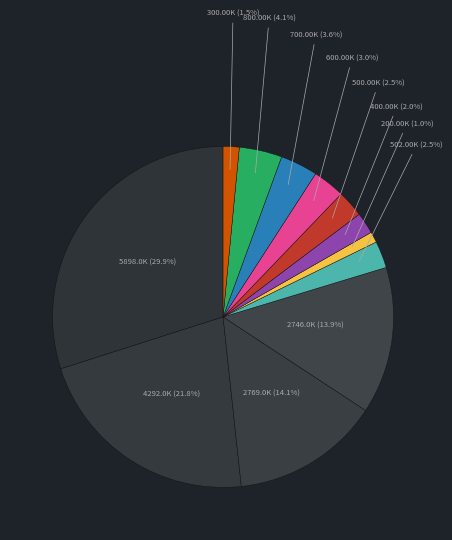

Count the number of slices in the pie.

12